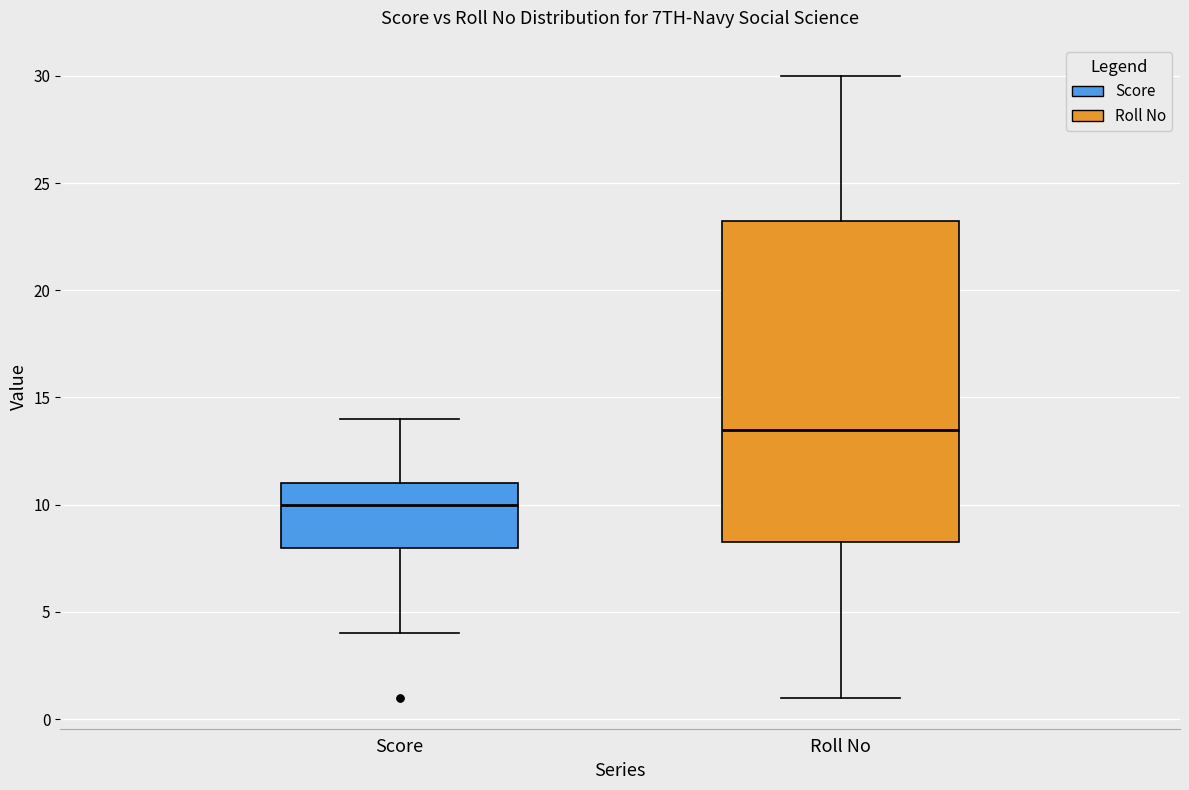

Which box has the highest median line?

Roll No